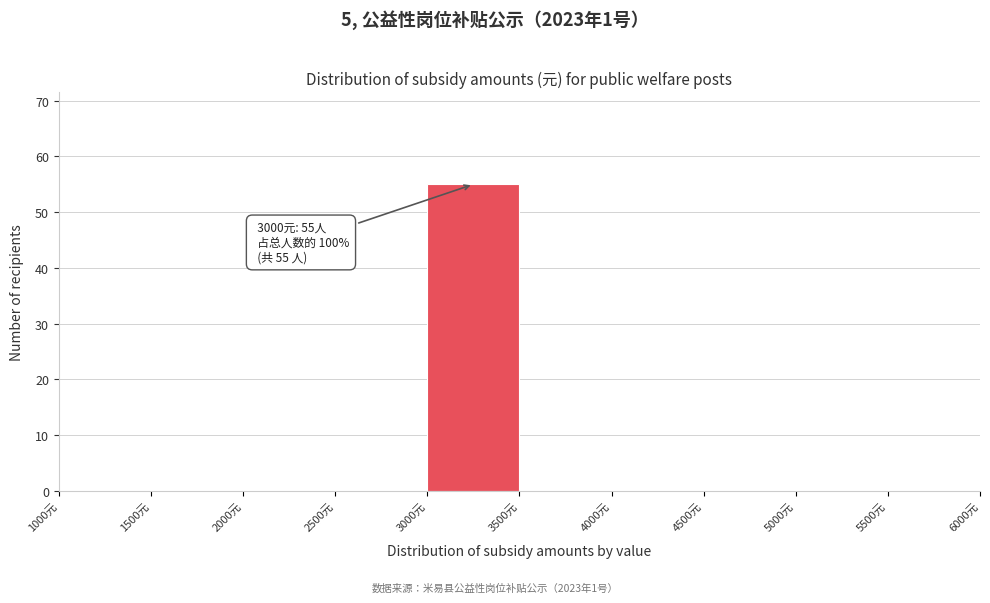

Over which range of the x-axis is the bar tallest?

3000 to 3500